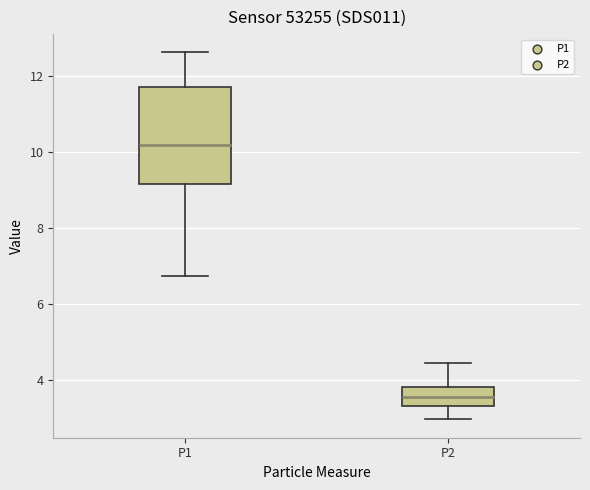

Which box is the tallest, from its lower edge to its upper edge?

P1